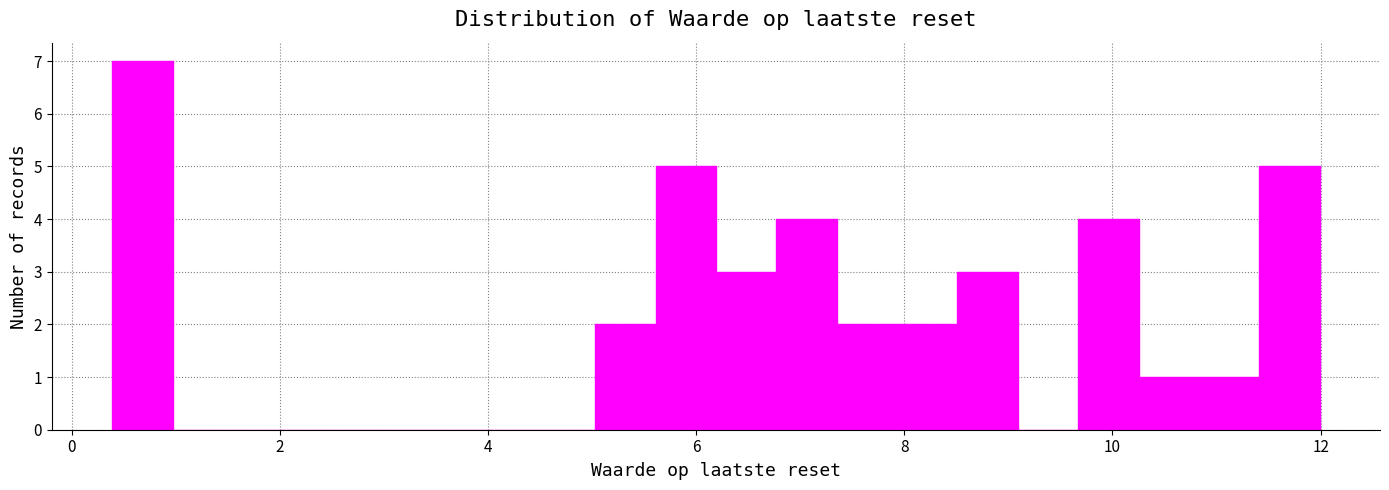

Read against the x-axis, roughly where is the centre of the tallest bar?

0.6